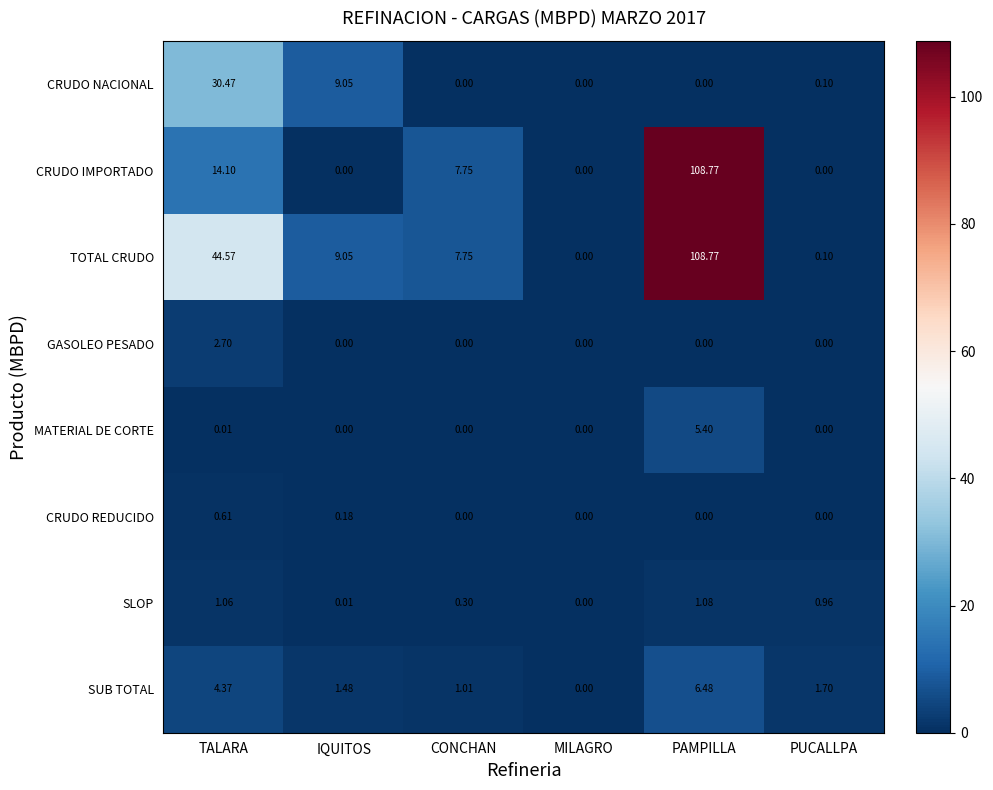

Between TALARA and MILAGRO, which series saw the biggest shift?

TOTAL CRUDO